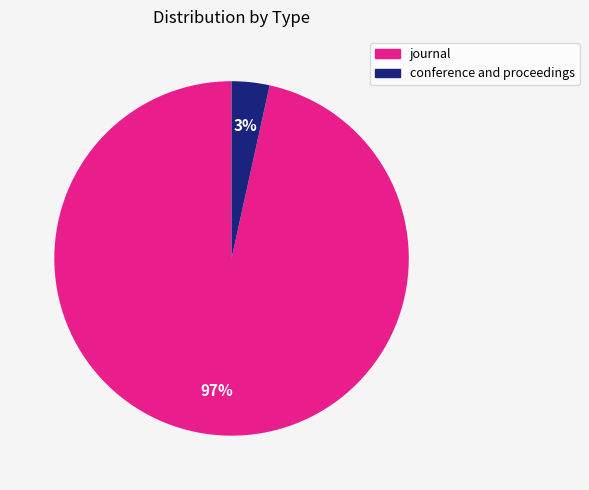

True or false: conference and proceedings accounts for 3% of the total.

True